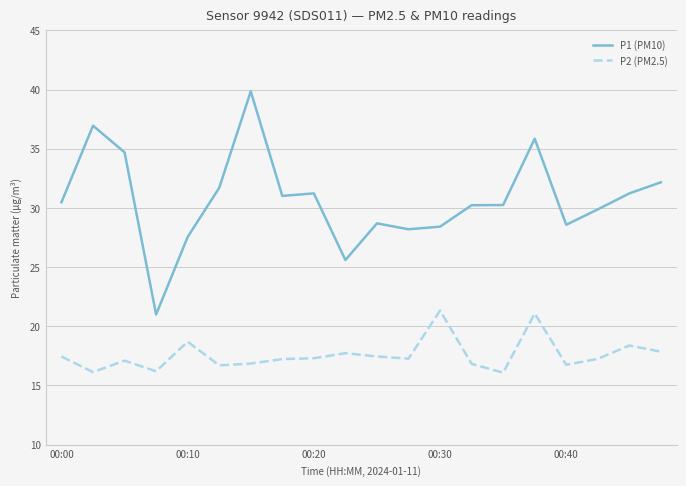

What is the minimum value shown in the chart?

16.1